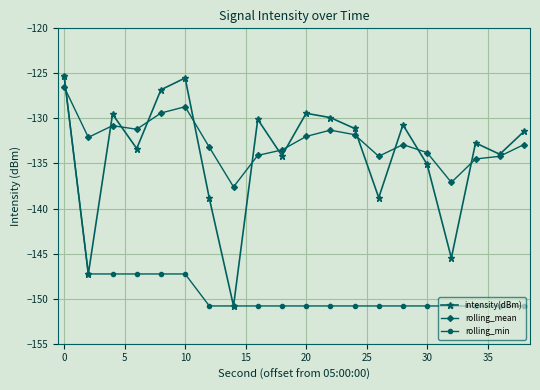

True or false: rolling_min and rolling_mean intersect in this chart.

True